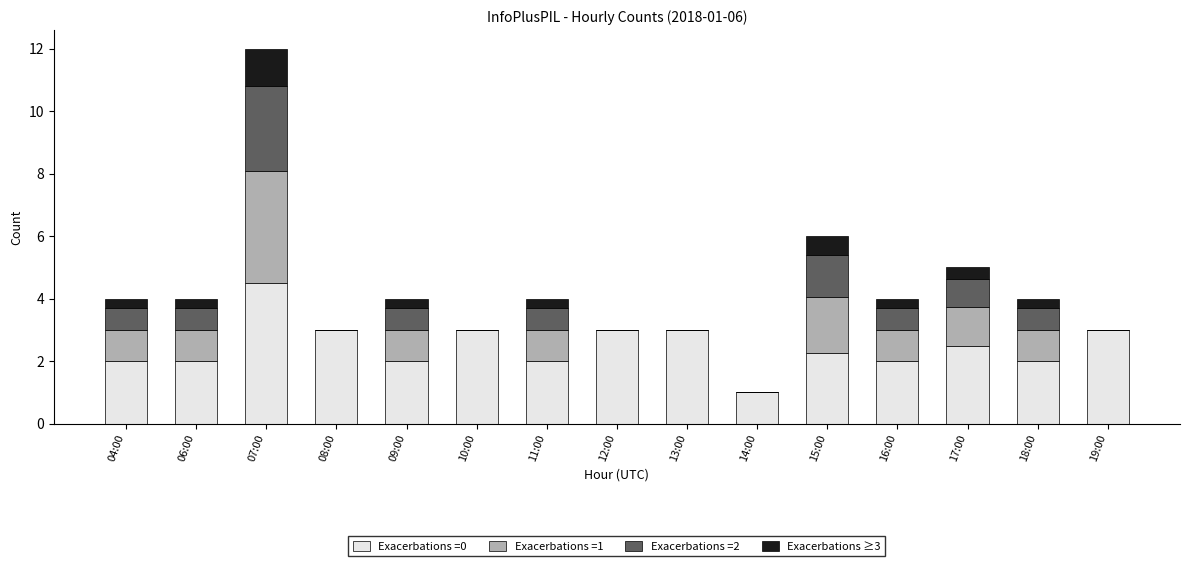

Are the bars horizontal?

No